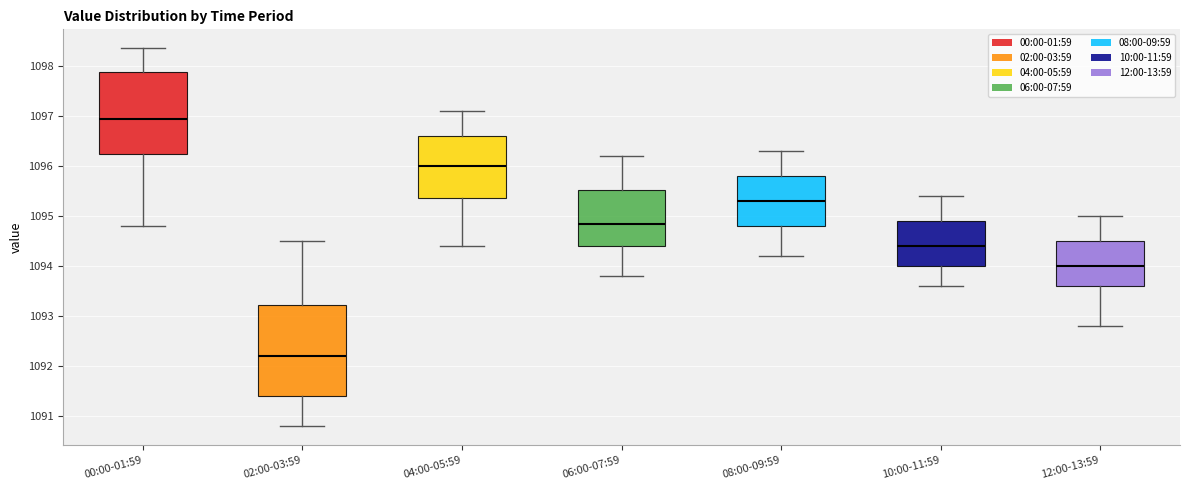

Comparing the boxes themselves (not the whiskers), which one is the tallest?

02:00-03:59